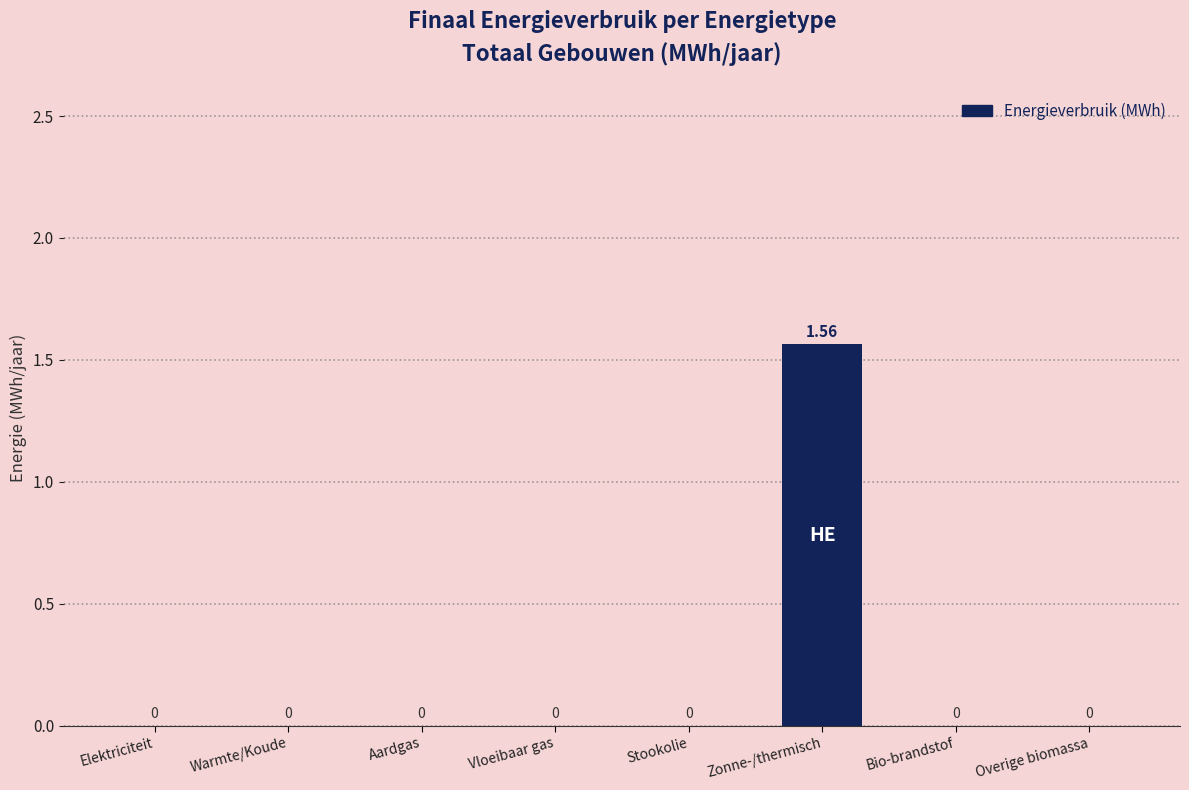

Which category has the highest value across all series?

Zonne-/thermisch